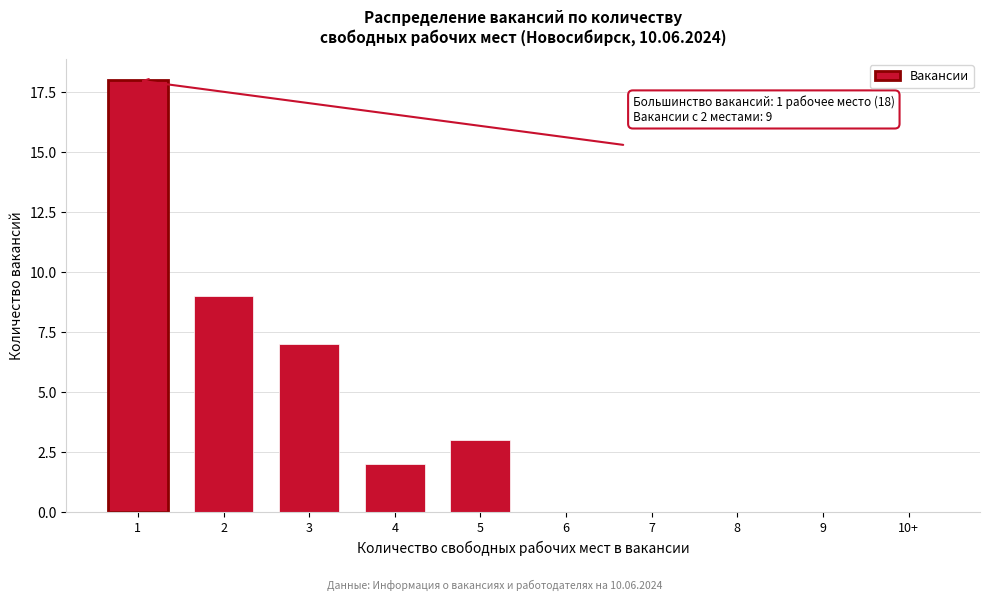

Reading left to right, what are all the values shown in this chart?

1=18	2=9	3=7	4=2	5=3	6=0	7=0	8=0	9=0	10+=0